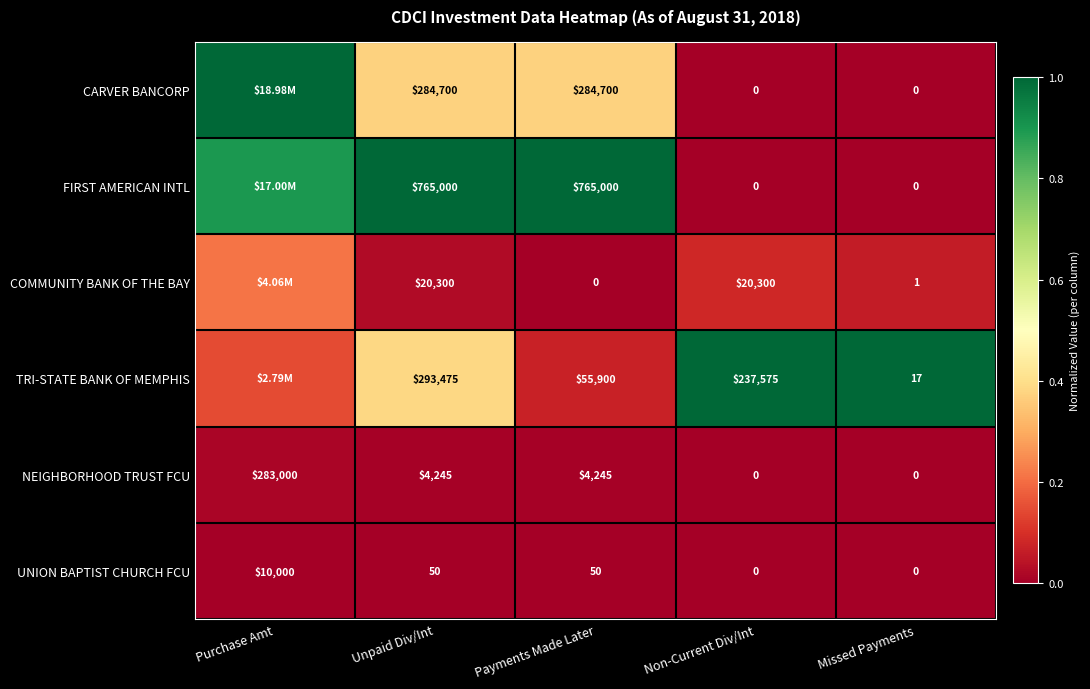

Where does the UNION BAPTIST CHURCH FCU series first go above 50?

Purchase Amt